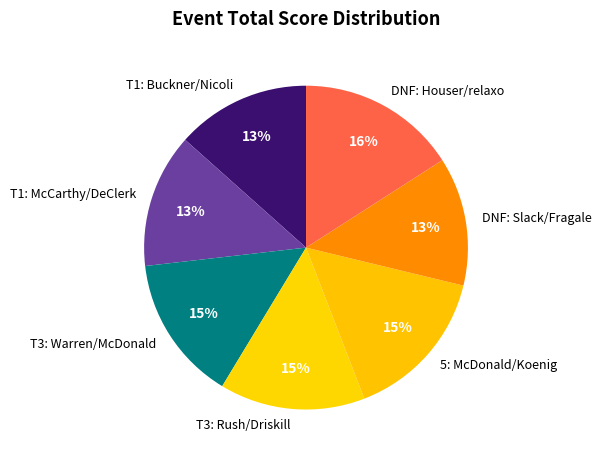

Between T1: Buckner/Nicoli and T3: Rush/Driskill, which is larger?

T3: Rush/Driskill